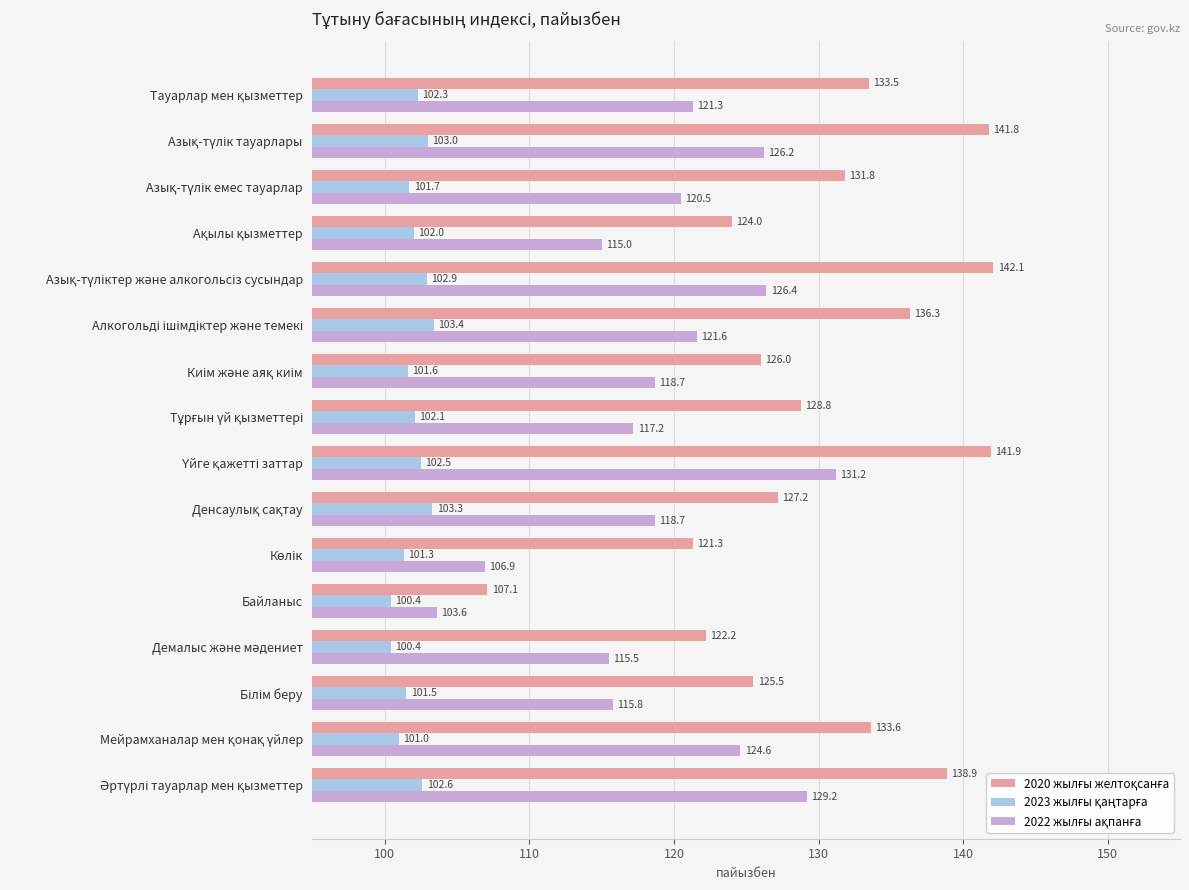

At how many categories does at least one series exceed 113?

15